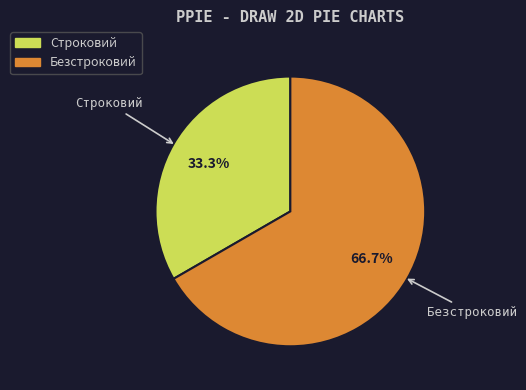

Count the number of slices in the pie.

2